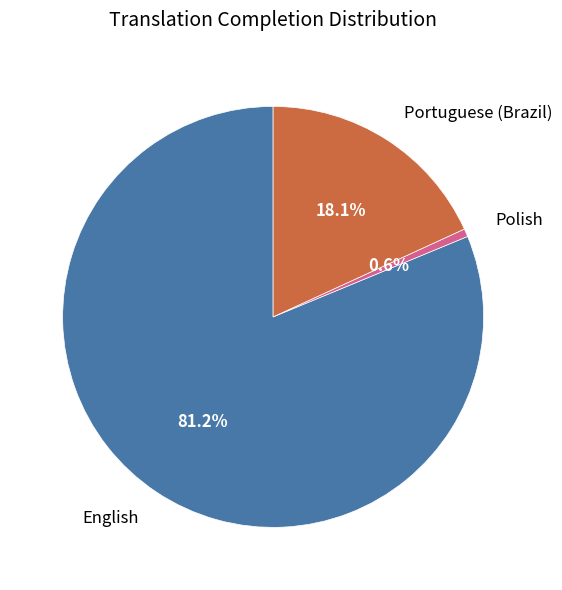

Which has a higher value, Portuguese (Brazil) or English?

English